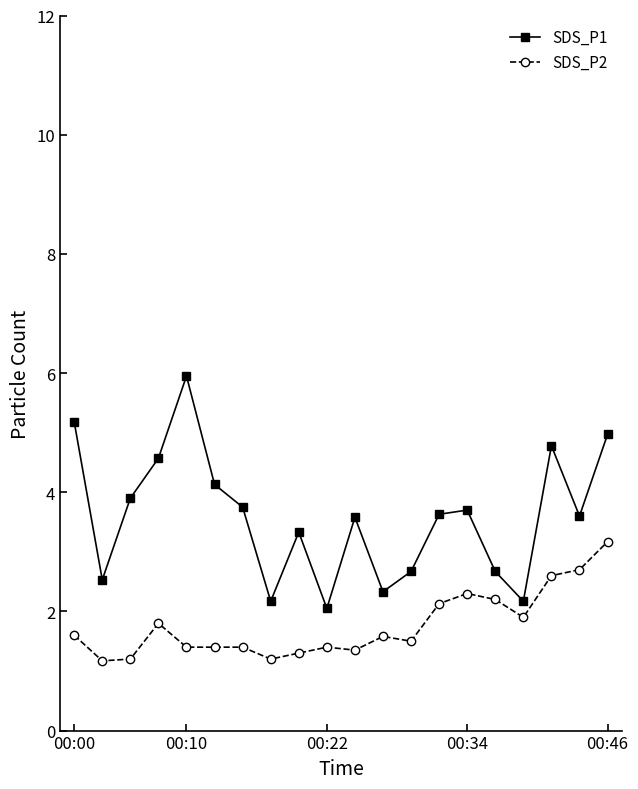

What is the minimum value for SDS_P2?

1.2